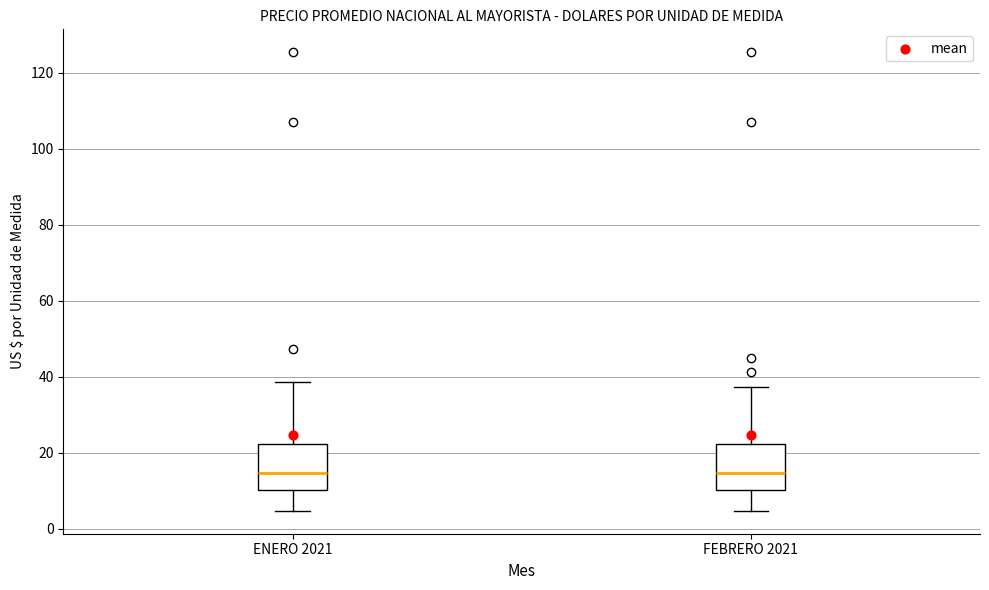

Reading left to right, transcribe this box plot: for each box, give where its median line is, the range the box spans, and where its two whiskers end, as read against the y-axis. The values are not printed on the chart, so give them approximately, as read against the axis.

ENERO 2021: median 14, box 10 to 22, whiskers 4 to 38
FEBRERO 2021: median 14, box 10 to 22, whiskers 4 to 38